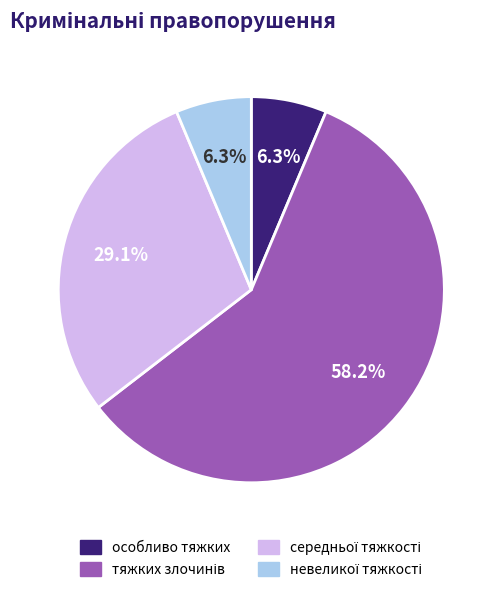

Does any single category account for the majority?

Yes